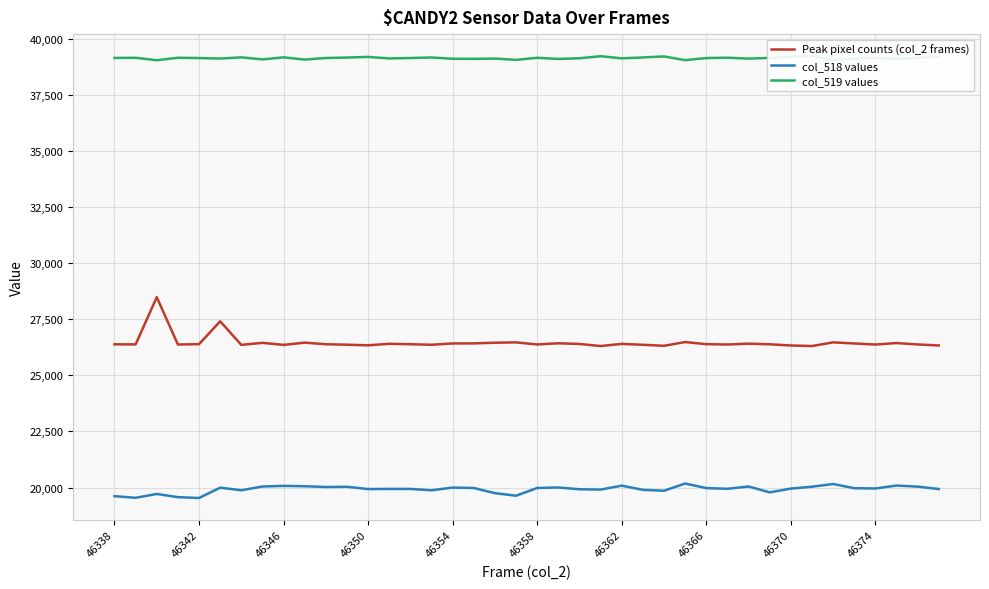

True or false: col_518 values and Peak pixel counts (col_2 frames) intersect in this chart.

False